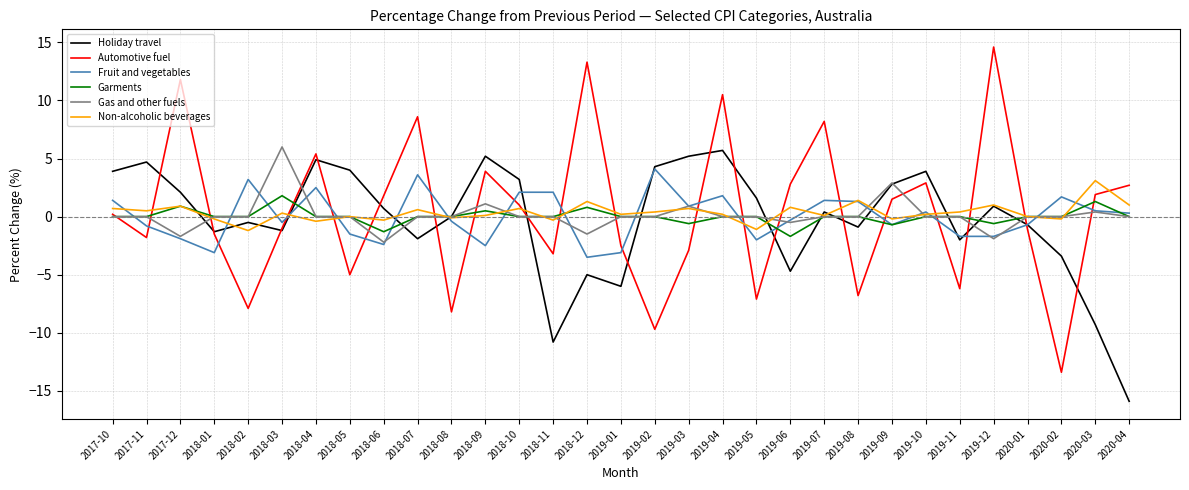

What is the smallest value displayed?

-15.9